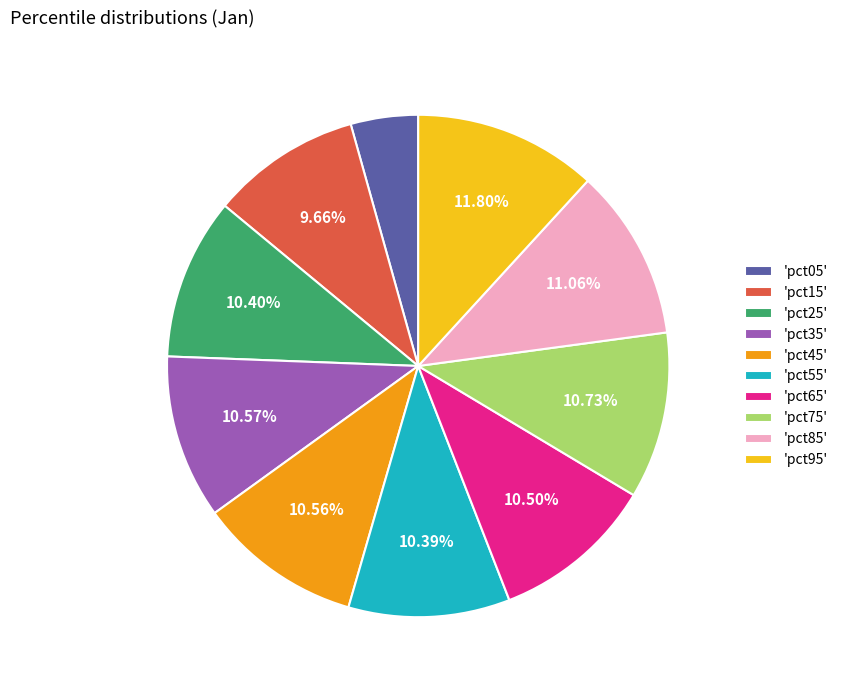

What is the ratio of the value at 'pct25' to the value at 'pct45'?

1.0